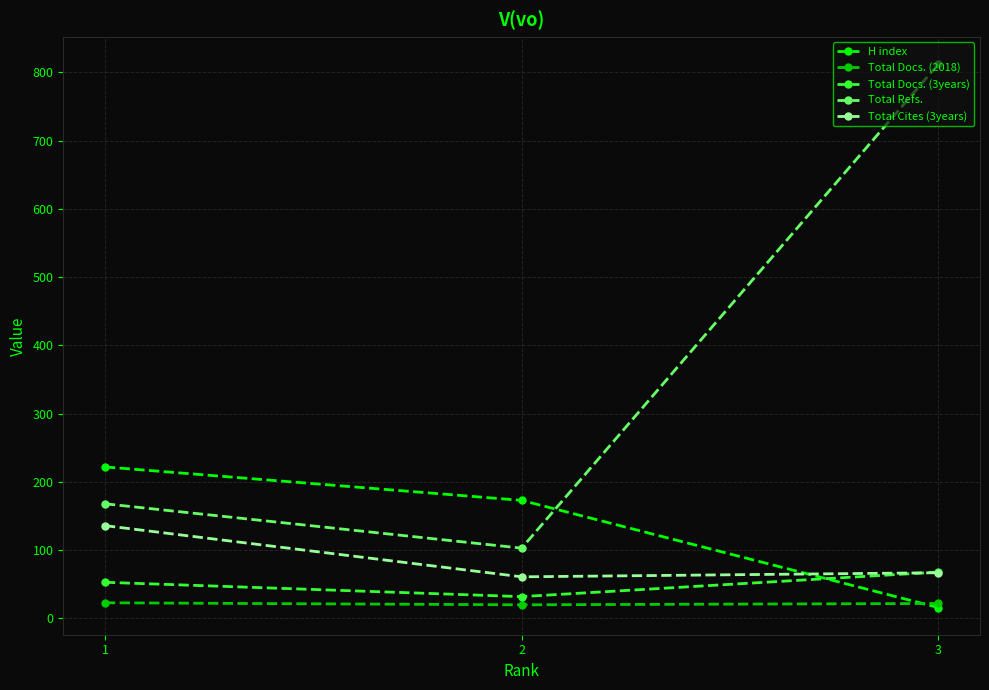

Is the value of Total Refs. at 3 greater than the value of Total Cites (3years) at 3?

Yes